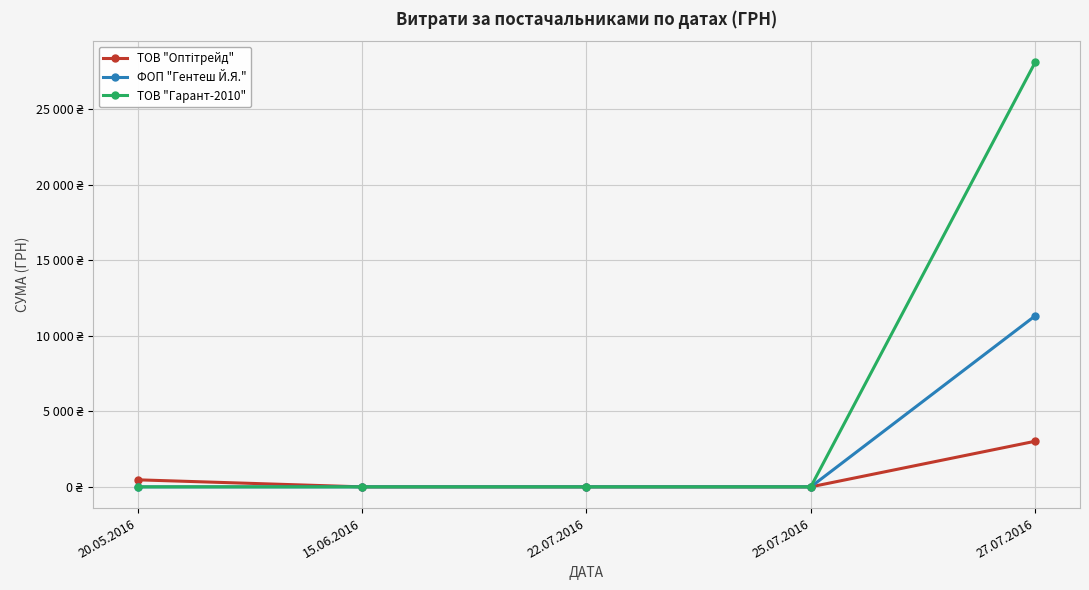

How many values in ТОВ "Гарант-2010" are above zero?

1